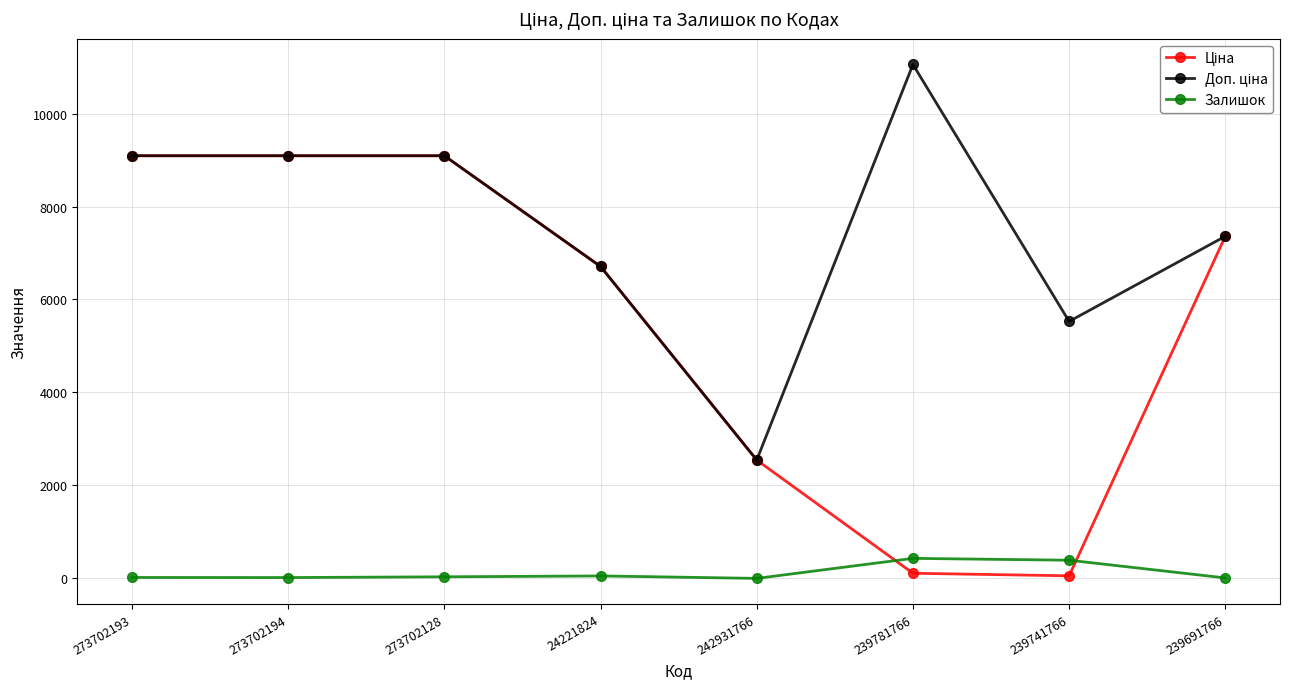

What is the maximum value shown in the chart?

11055.0